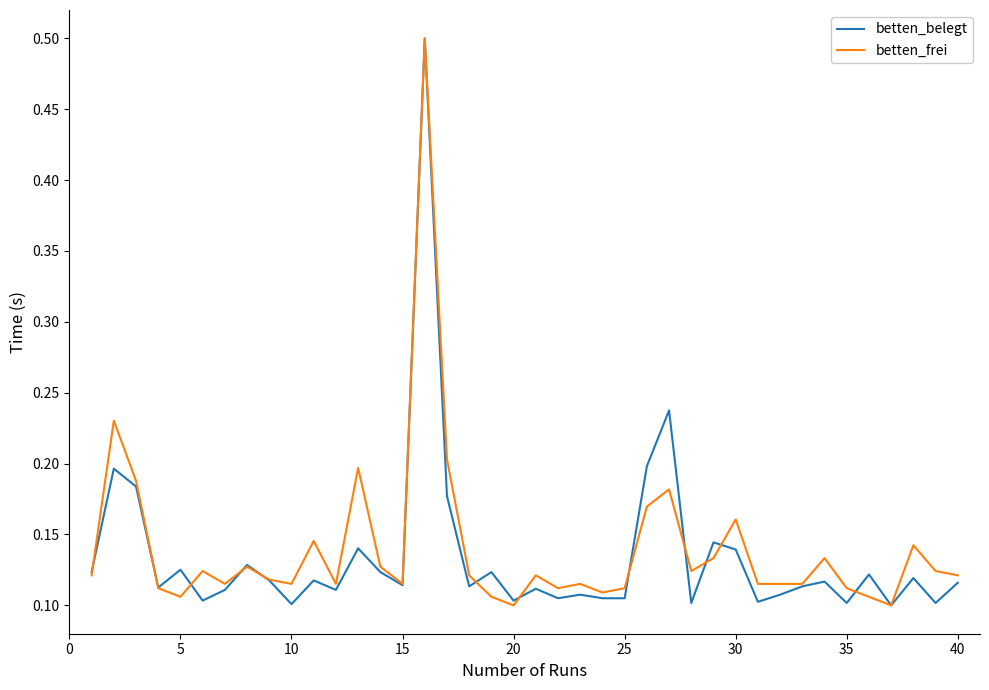

What is the maximum value shown in the chart?

0.5